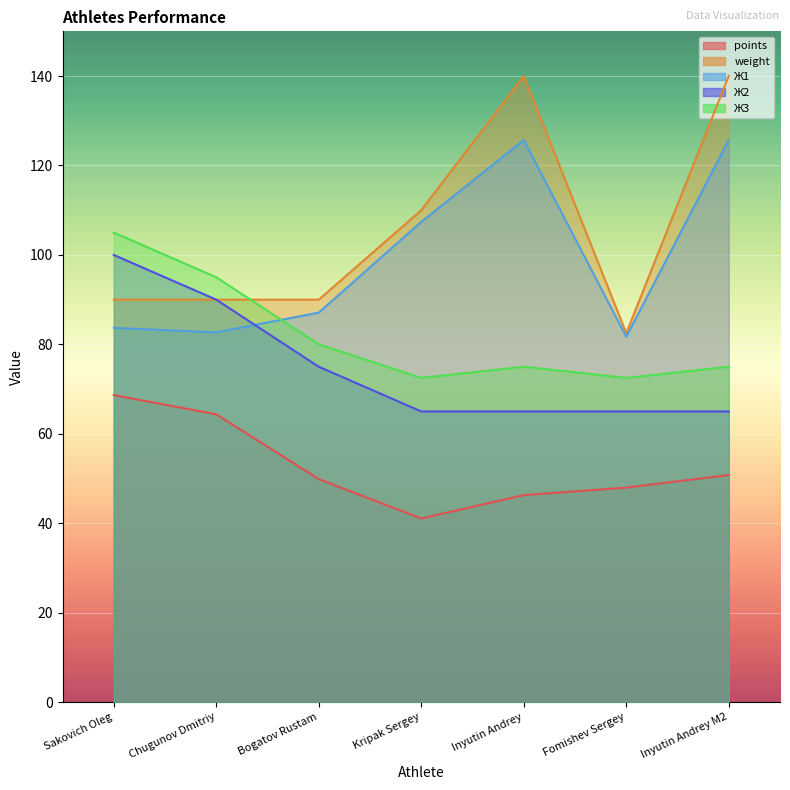

How many J2 values are between 65 and 90?

6